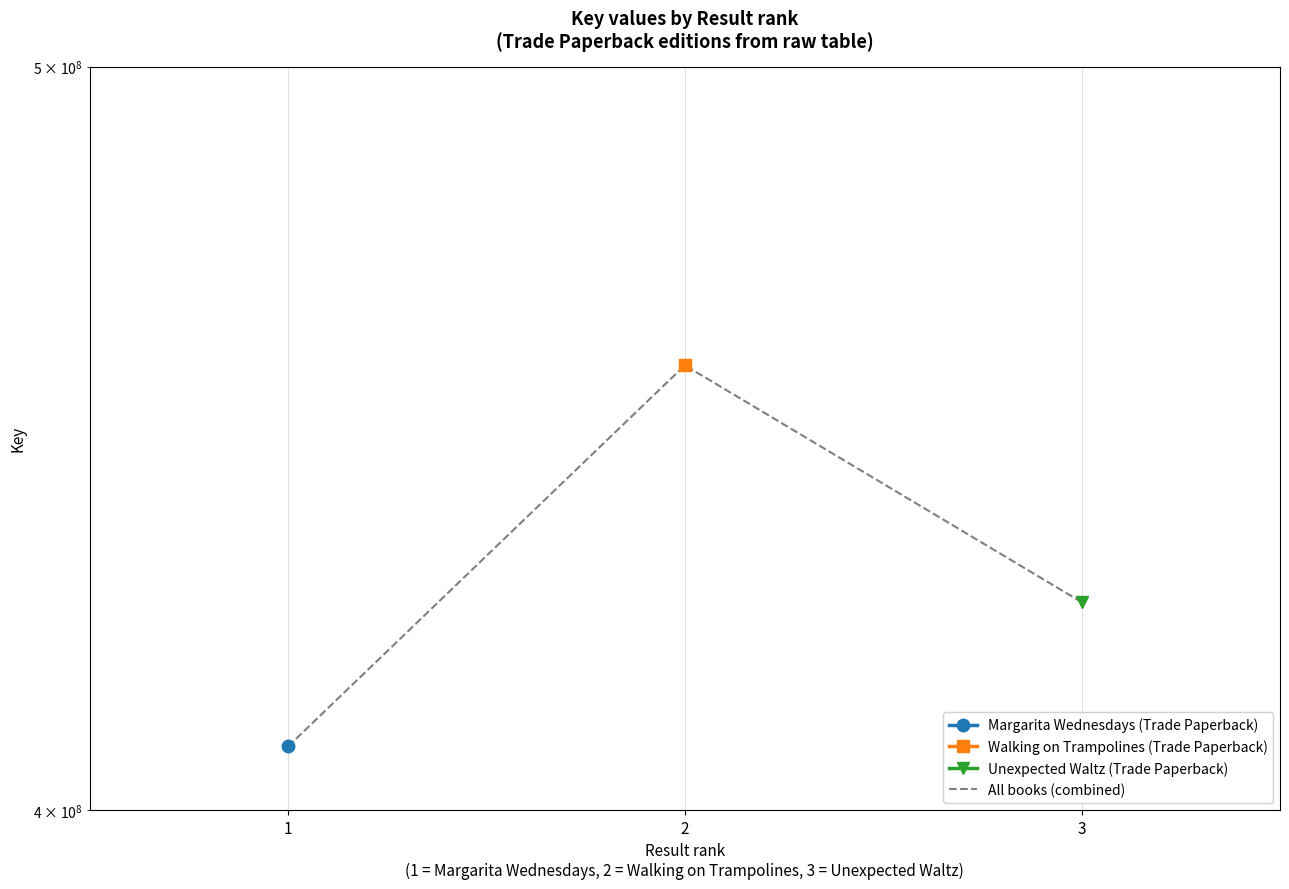

Where does the data first go above 425736754?

2